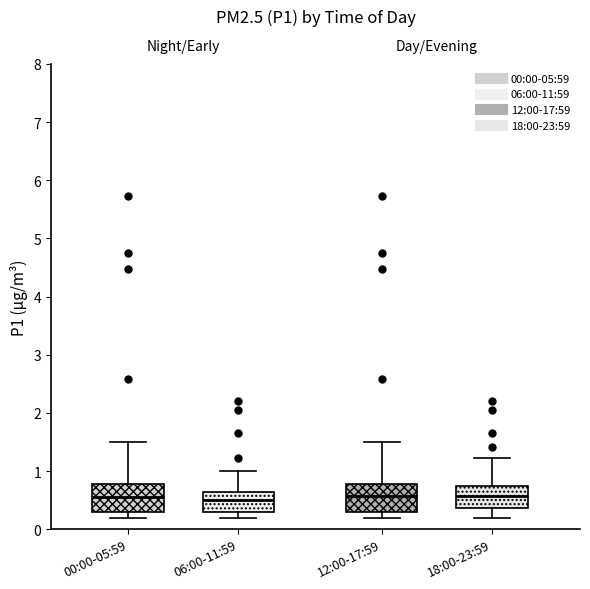

Where does the upper whisker of the box for 12:00-17:59 end on the y-axis? The values are not printed on the chart, so give them approximately, as read against the axis.

1.5